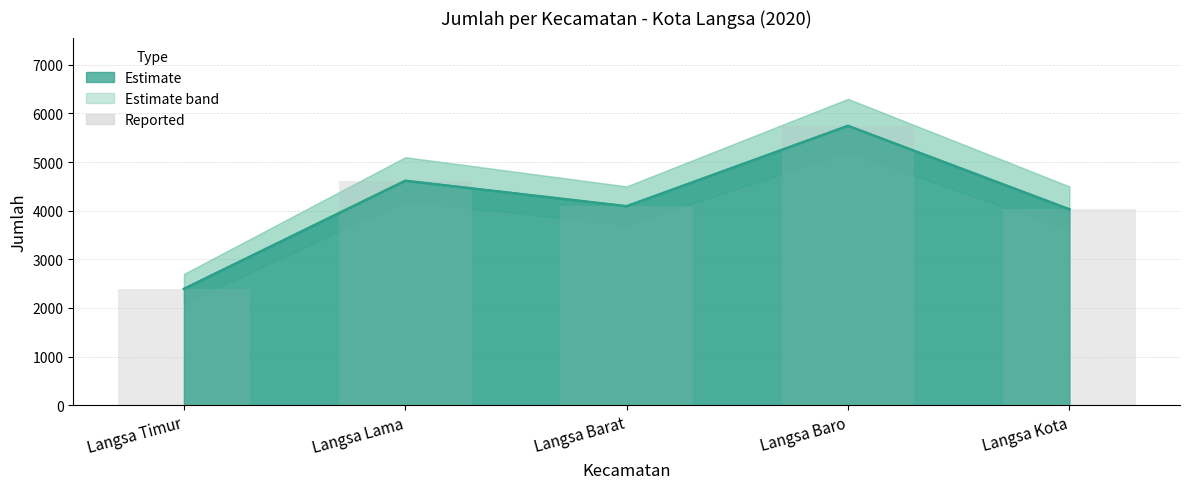

Approximately how many times larger is the value at Langsa Barat compared to Langsa Timur?

1.7